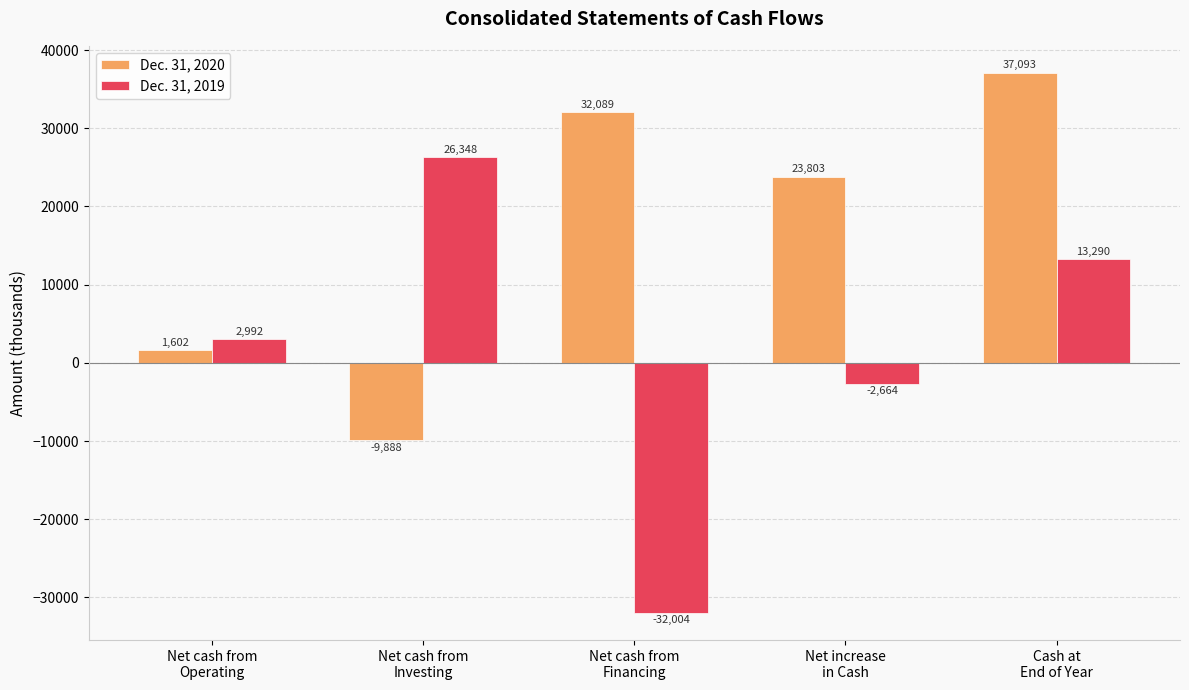

Reading left to right, extract all data points from this chart.

Dec. 31, 2020: Net cash from
Operating=1602	Net cash from
Investing=-9888	Net cash from
Financing=32089	Net increase
in Cash=23803	Cash at
End of Year=37093
Dec. 31, 2019: Net cash from
Operating=2992	Net cash from
Investing=26348	Net cash from
Financing=-32004	Net increase
in Cash=-2664	Cash at
End of Year=13290